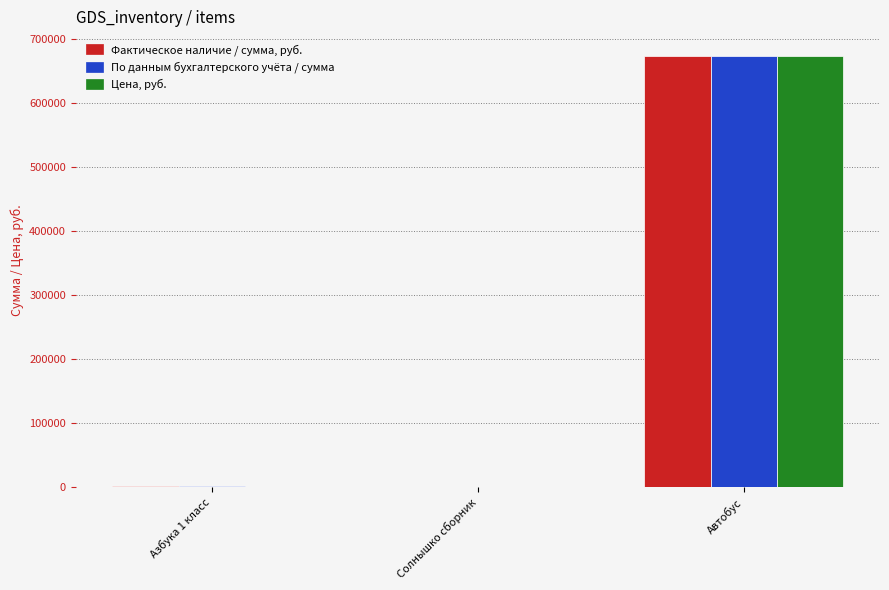

At which label does По данным бухгалтерского учёта / сумма first exceed 1003?

Азбука 1 класс